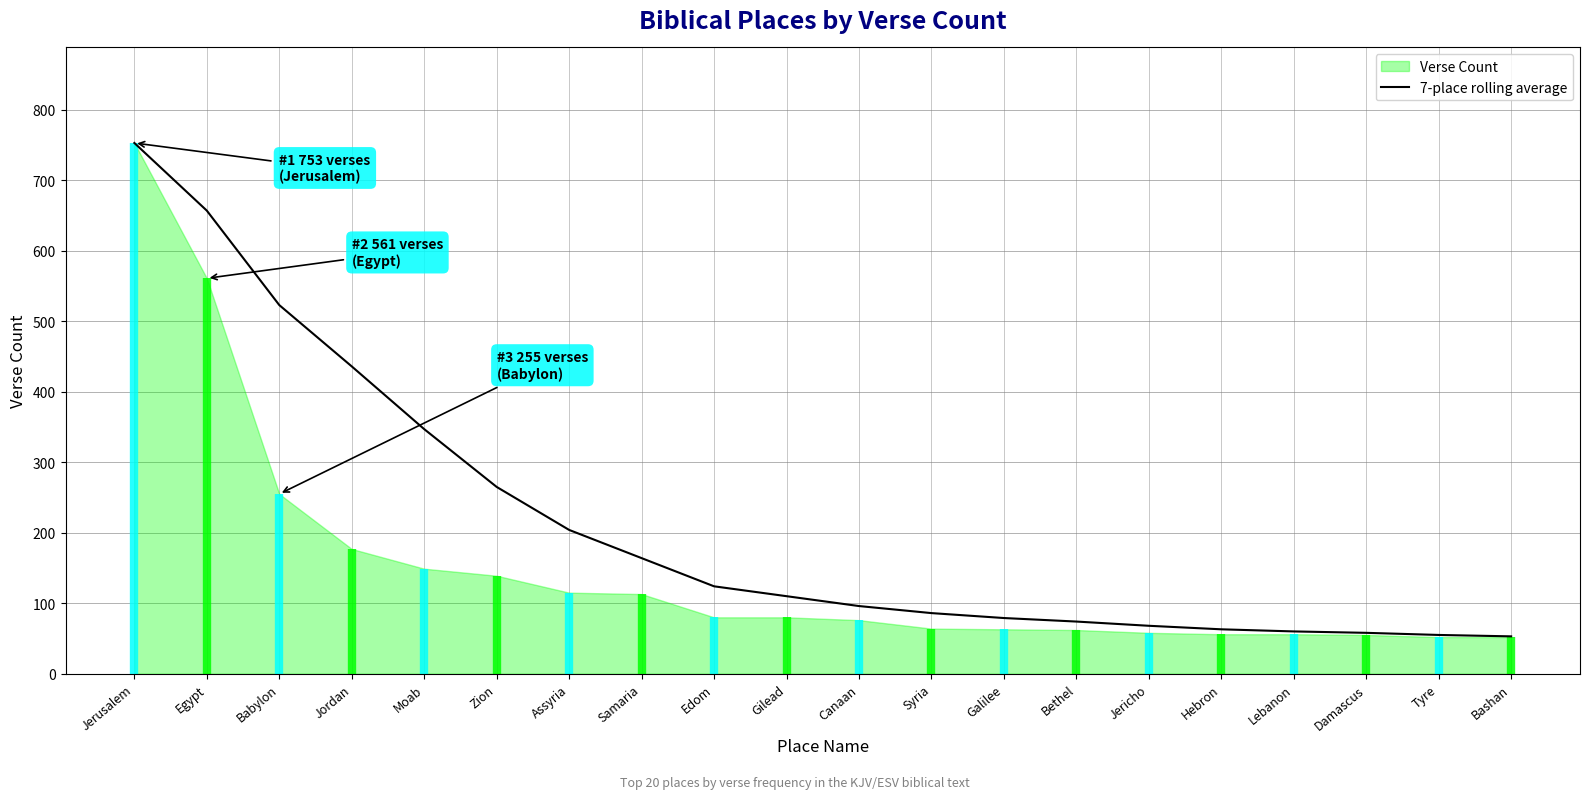

True or false: the data shows 251 at Babylon.

False